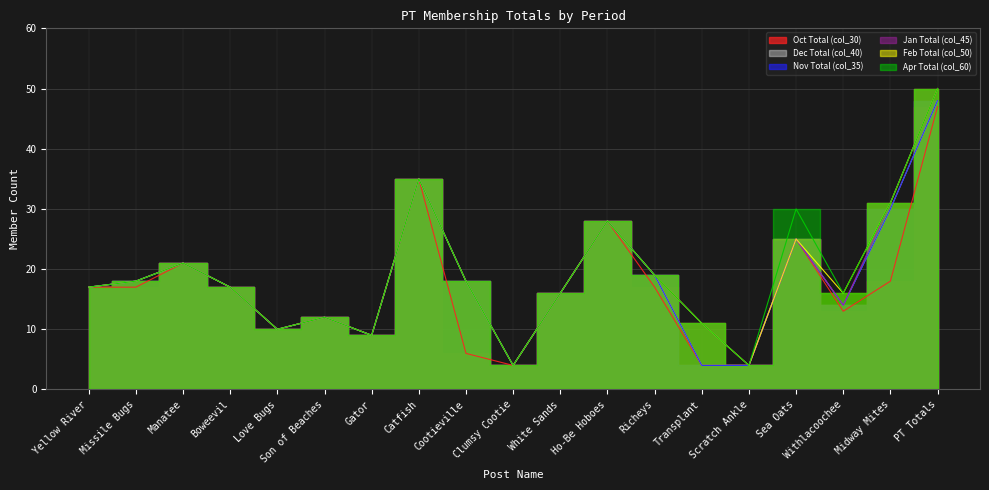

Reading left to right, extract all data points from this chart.

Oct Total (col_30): Yellow River=17	Missile Bugs=17	Manatee=21	Boweevil=17	Love Bugs=10	Son of Beaches=12	Gator=9	Catfish=35	Cootieville=6	Clumsy Cootie=4	White Sands=16	Ho-Be Hoboes=28	Richeys=17	Transplant=4	Scratch Ankle=4	Sea Oats=25	Withlacoochee=13	Midway Mites=18	PT Totals=47
Nov Total (col_35): Yellow River=17	Missile Bugs=18	Manatee=21	Boweevil=17	Love Bugs=10	Son of Beaches=12	Gator=9	Catfish=35	Cootieville=18	Clumsy Cootie=4	White Sands=16	Ho-Be Hoboes=28	Richeys=19	Transplant=4	Scratch Ankle=4	Sea Oats=25	Withlacoochee=14	Midway Mites=30	PT Totals=48
Dec Total (col_40): Yellow River=17	Missile Bugs=18	Manatee=21	Boweevil=17	Love Bugs=10	Son of Beaches=12	Gator=9	Catfish=35	Cootieville=18	Clumsy Cootie=4	White Sands=16	Ho-Be Hoboes=28	Richeys=19	Transplant=4	Scratch Ankle=4	Sea Oats=25	Withlacoochee=14	Midway Mites=30	PT Totals=48
Jan Total (col_45): Yellow River=17	Missile Bugs=18	Manatee=21	Boweevil=17	Love Bugs=10	Son of Beaches=12	Gator=9	Catfish=35	Cootieville=18	Clumsy Cootie=4	White Sands=16	Ho-Be Hoboes=28	Richeys=19	Transplant=11	Scratch Ankle=4	Sea Oats=25	Withlacoochee=14	Midway Mites=31	PT Totals=50
Feb Total (col_50): Yellow River=17	Missile Bugs=18	Manatee=21	Boweevil=17	Love Bugs=10	Son of Beaches=12	Gator=9	Catfish=35	Cootieville=18	Clumsy Cootie=4	White Sands=16	Ho-Be Hoboes=28	Richeys=19	Transplant=11	Scratch Ankle=4	Sea Oats=25	Withlacoochee=16	Midway Mites=31	PT Totals=50
Apr Total (col_60): Yellow River=17	Missile Bugs=18	Manatee=21	Boweevil=17	Love Bugs=10	Son of Beaches=12	Gator=9	Catfish=35	Cootieville=18	Clumsy Cootie=4	White Sands=16	Ho-Be Hoboes=28	Richeys=19	Transplant=11	Scratch Ankle=4	Sea Oats=30	Withlacoochee=16	Midway Mites=31	PT Totals=50